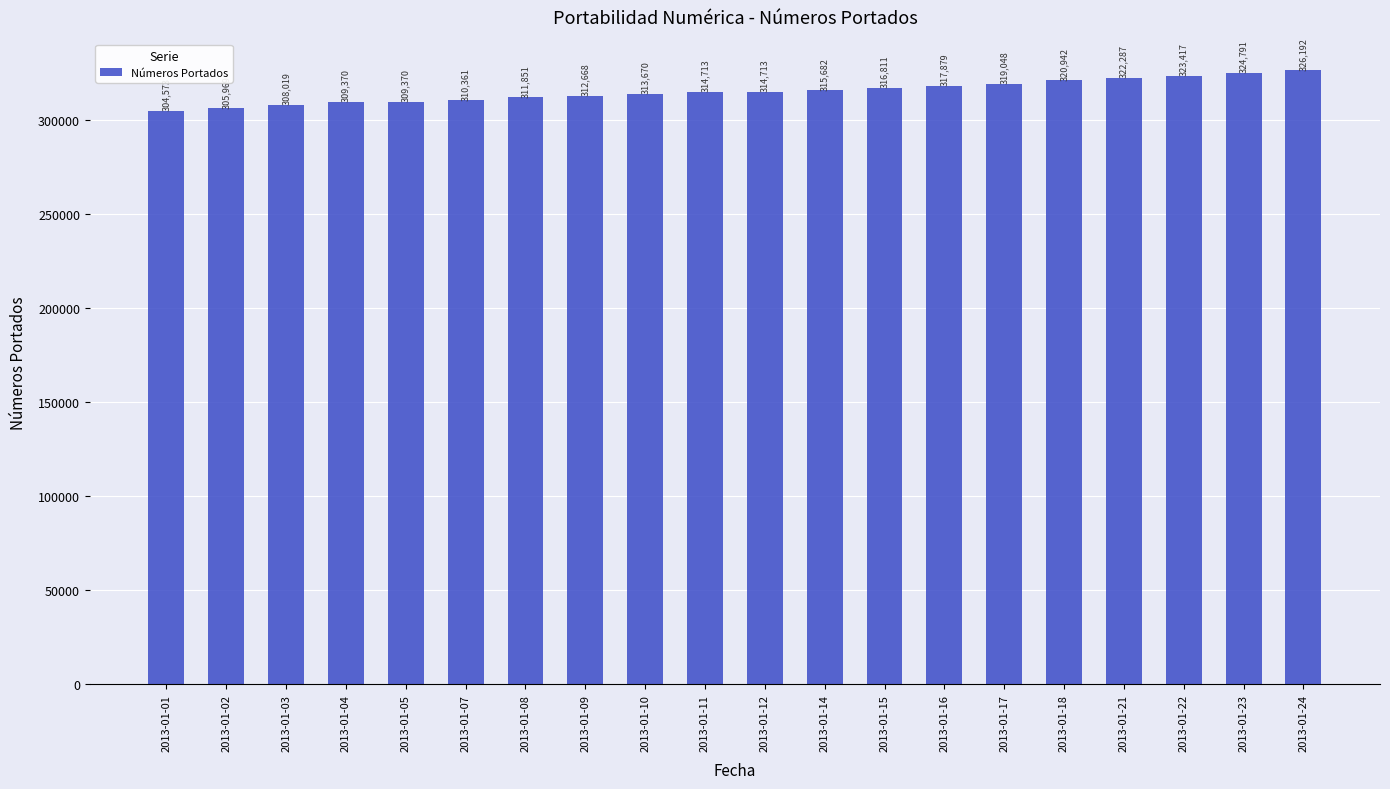

How many data points are less than 314713?

9